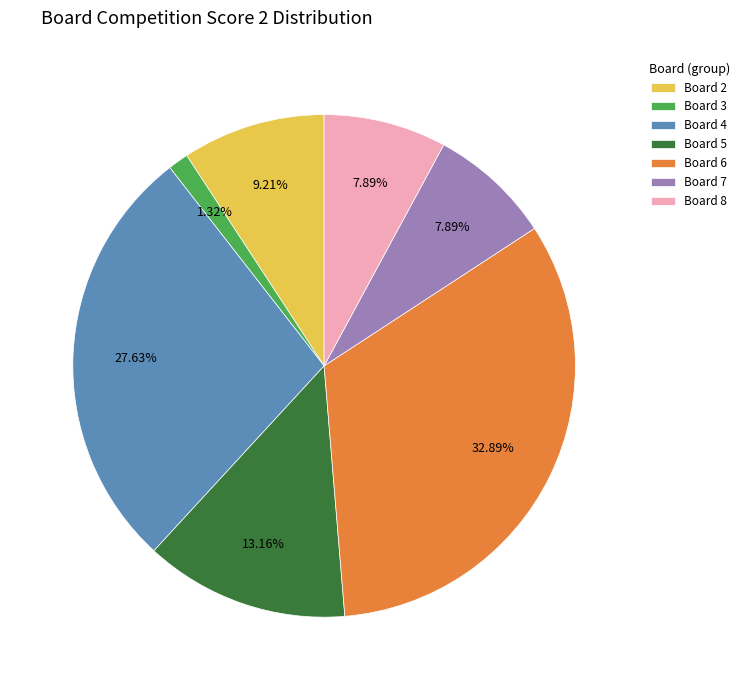

Count the number of slices in the pie.

7